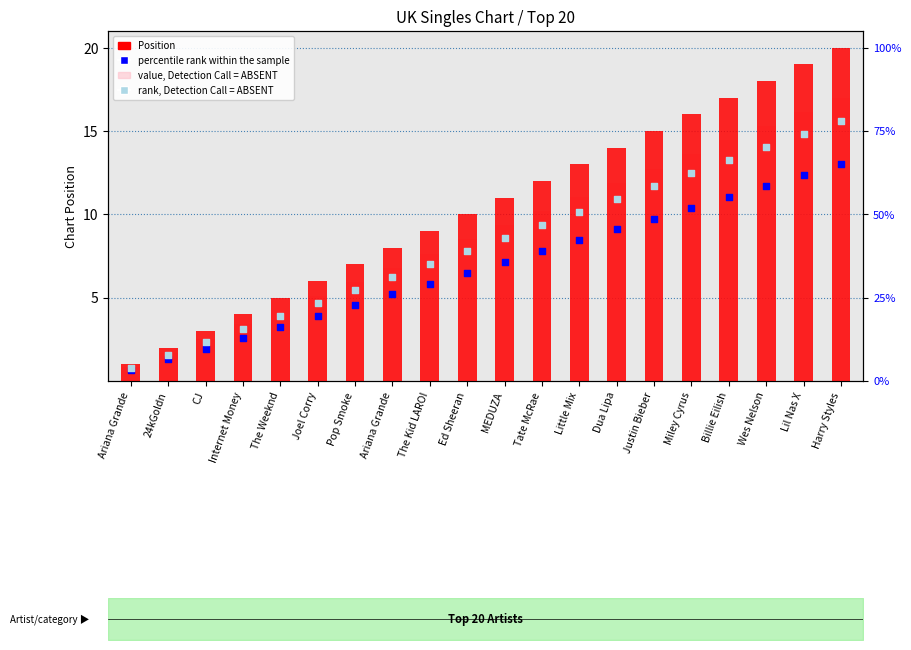

Which series has the largest total across all categories?

Position